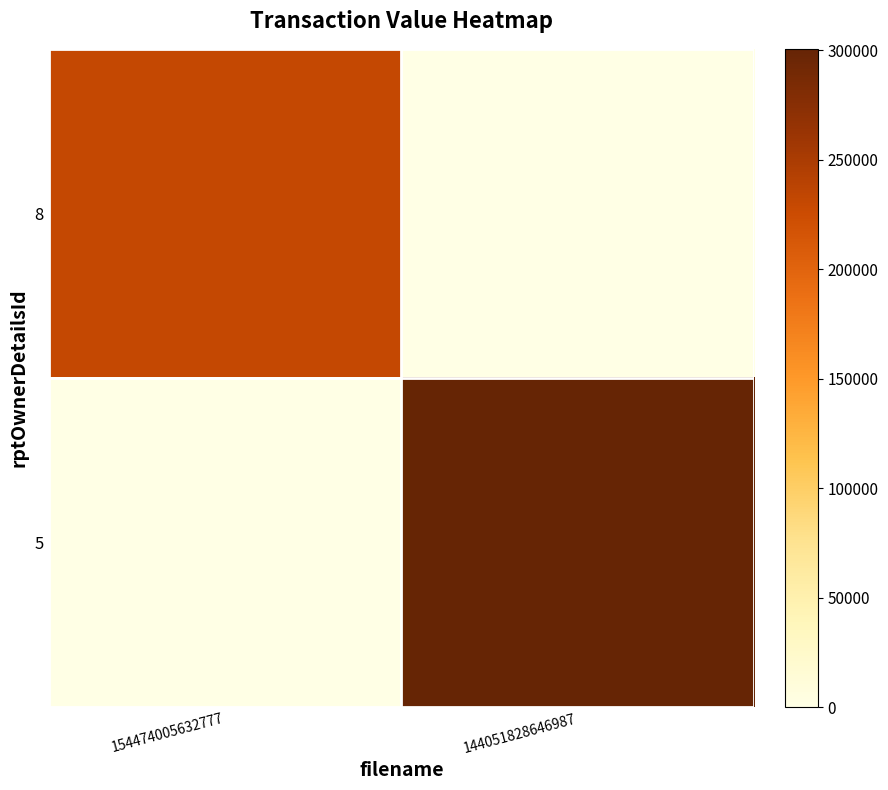

How many categories are shown in the chart?

2